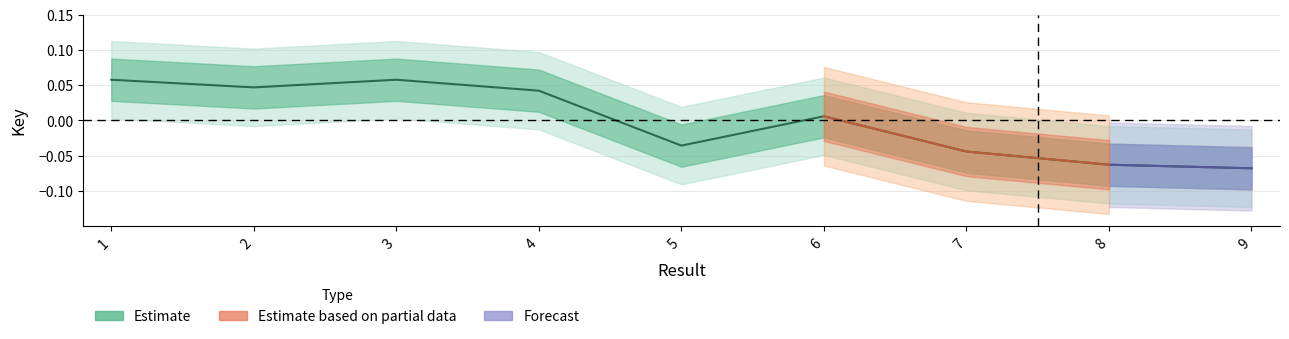

At which category does the chart reach its minimum across all series?

9